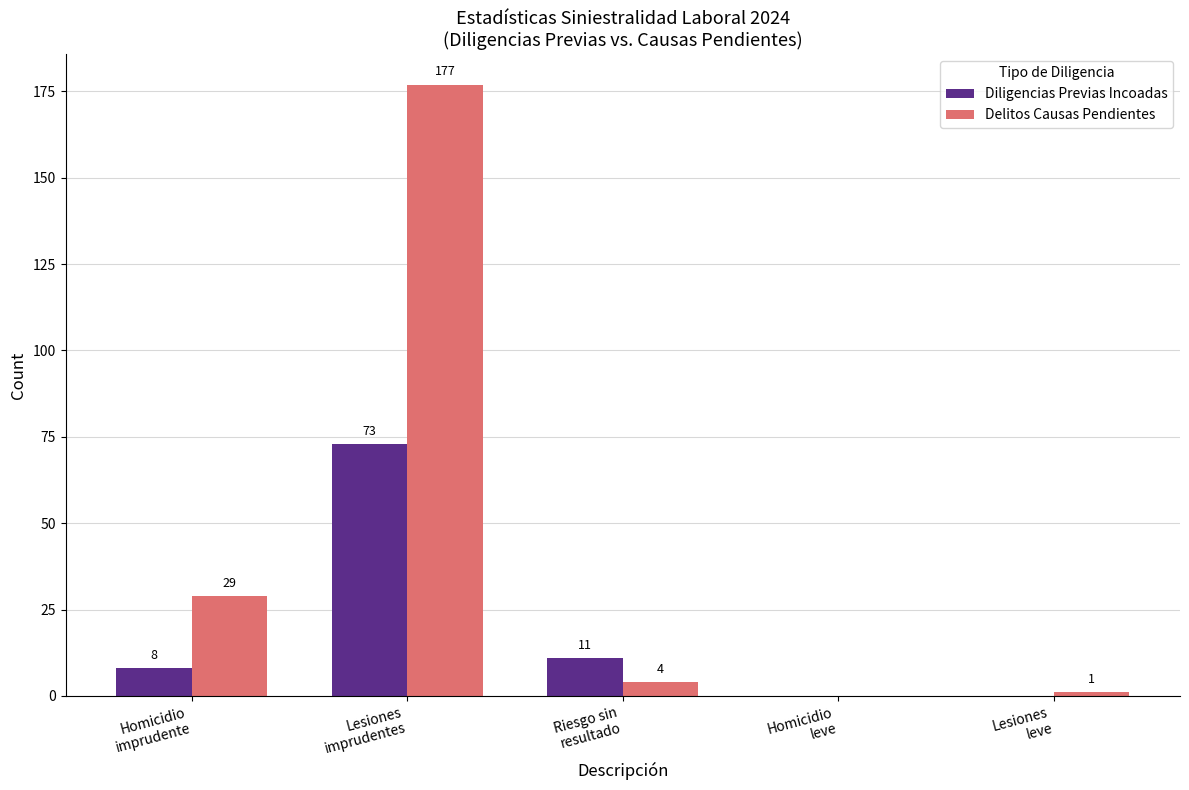

What is the sum of all Delitos Causas Pendientes values?

211